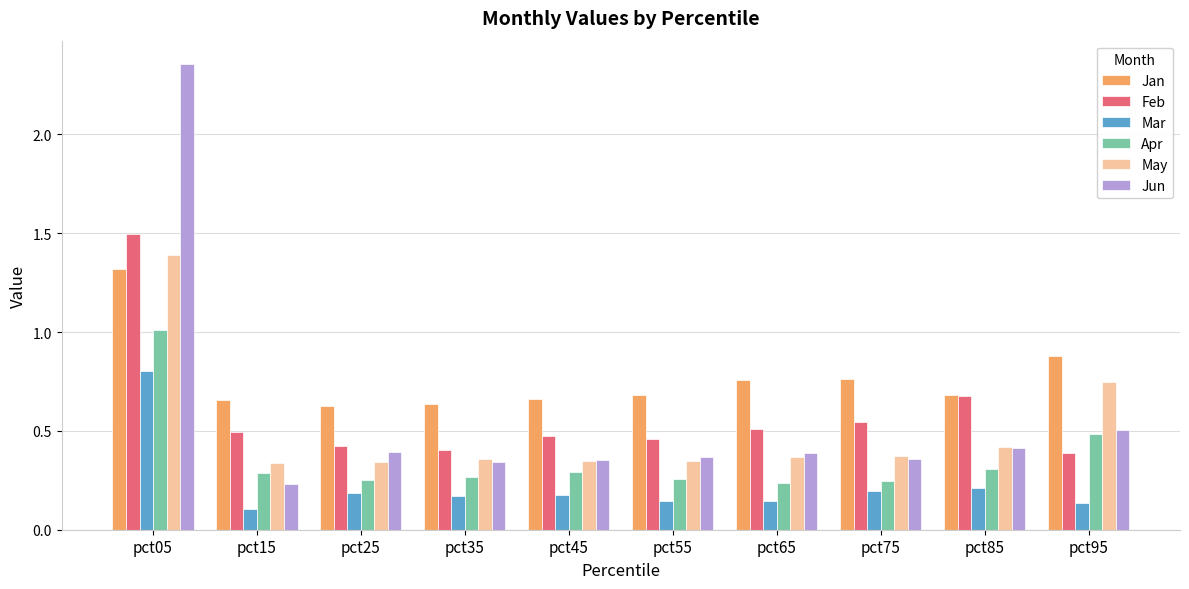

What is the difference between the maximum and minimum values in the May series?

1.0